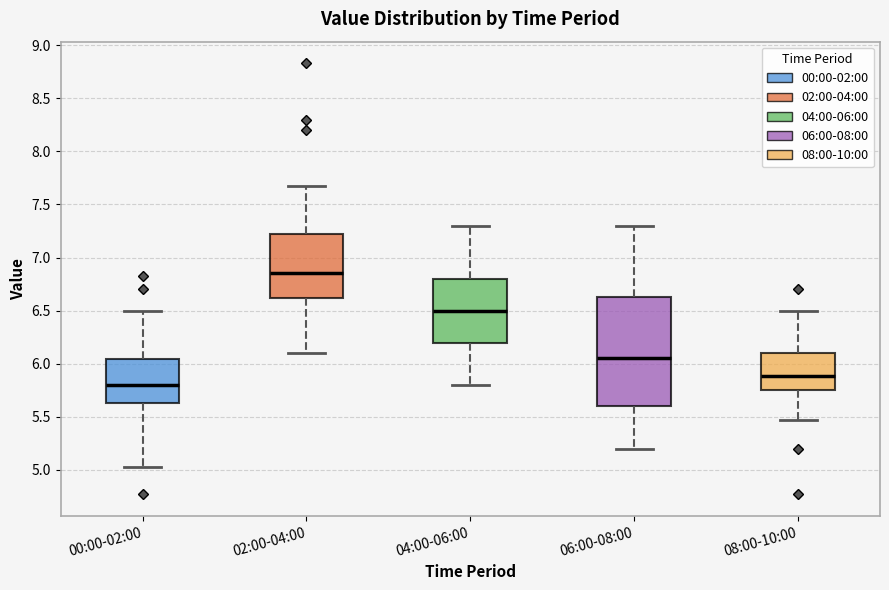

Which box's median line is the highest?

02:00-04:00